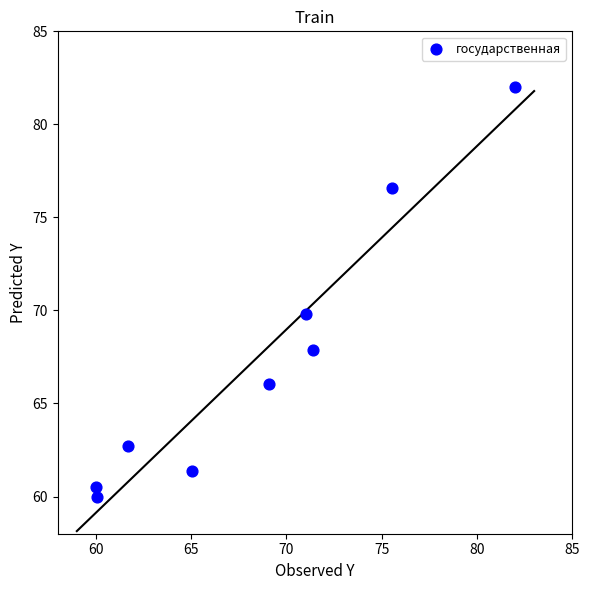

What Y value in the scatter plot is closest to 71?

69.8